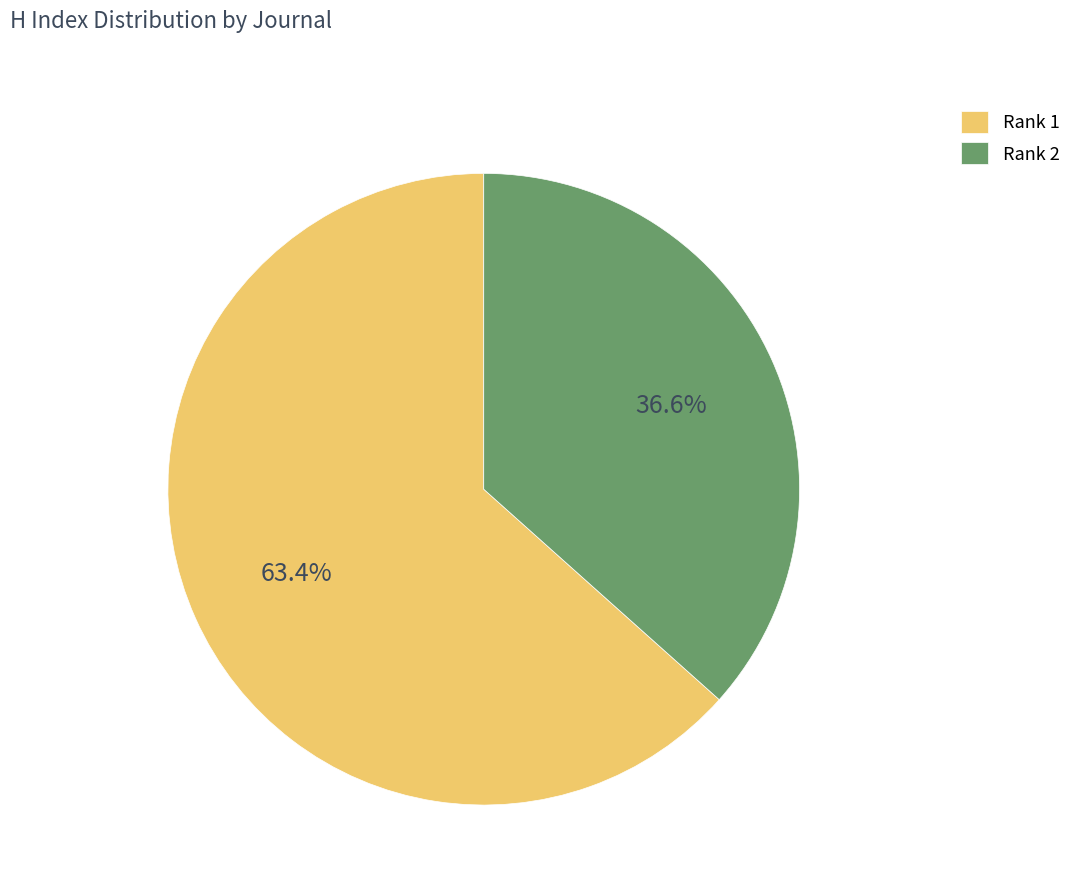

Count the number of slices in the pie.

2